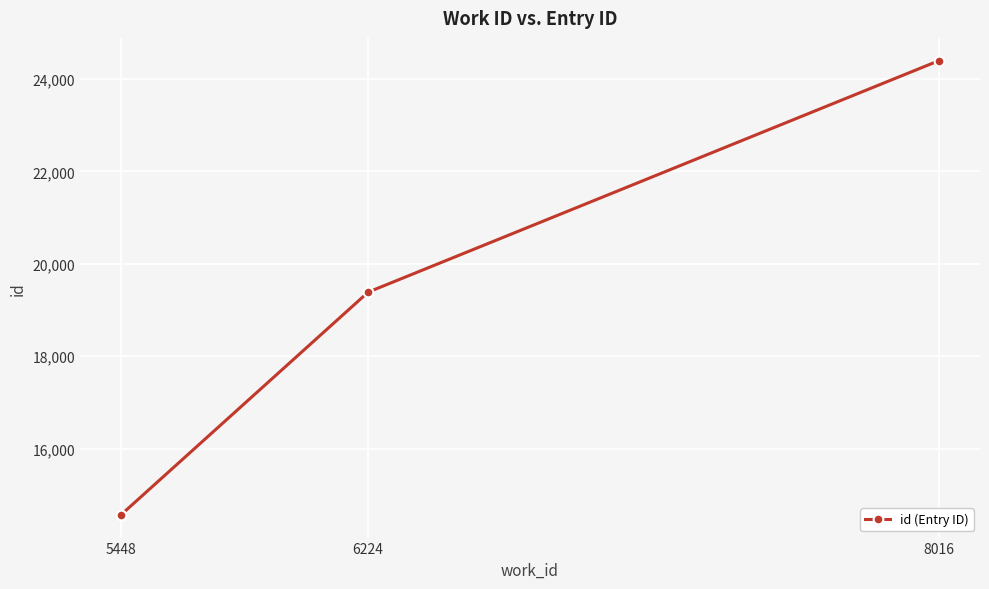

Does the chart have visible grid lines?

Yes